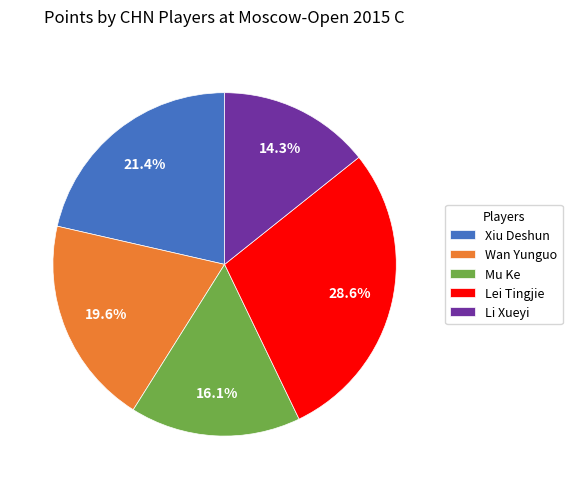

To the nearest percent, what percentage of the pie is Xiu Deshun?

21%